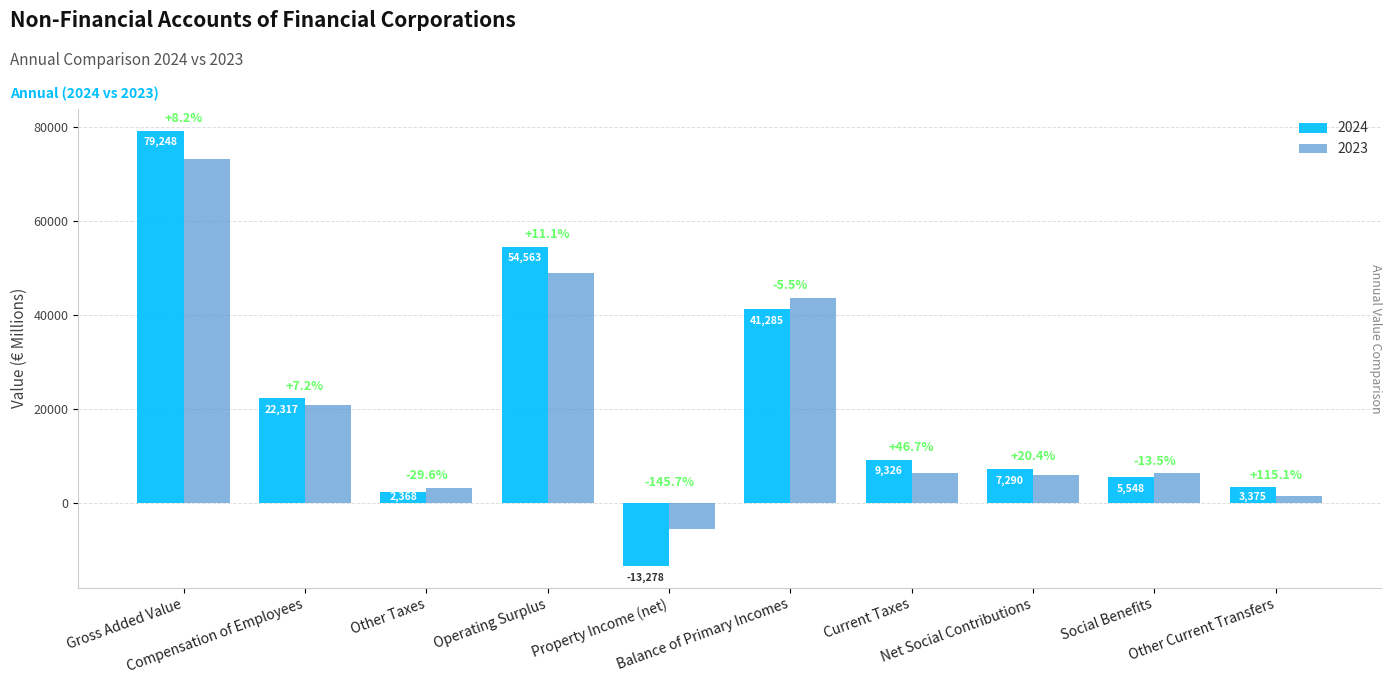

Reading left to right, list all the values displayed in this chart.

2024: Gross Added Value=79248	Compensation of Employees=22317	Other Taxes=2368	Operating Surplus=54563	Property Income (net)=-13278	Balance of Primary Incomes=41285	Current Taxes=9326	Net Social Contributions=7290	Social Benefits=5548	Other Current Transfers=3375
2023: Gross Added Value=73276	Compensation of Employees=20818	Other Taxes=3362	Operating Surplus=49096	Property Income (net)=-5404	Balance of Primary Incomes=43692	Current Taxes=6358	Net Social Contributions=6053	Social Benefits=6414	Other Current Transfers=1569